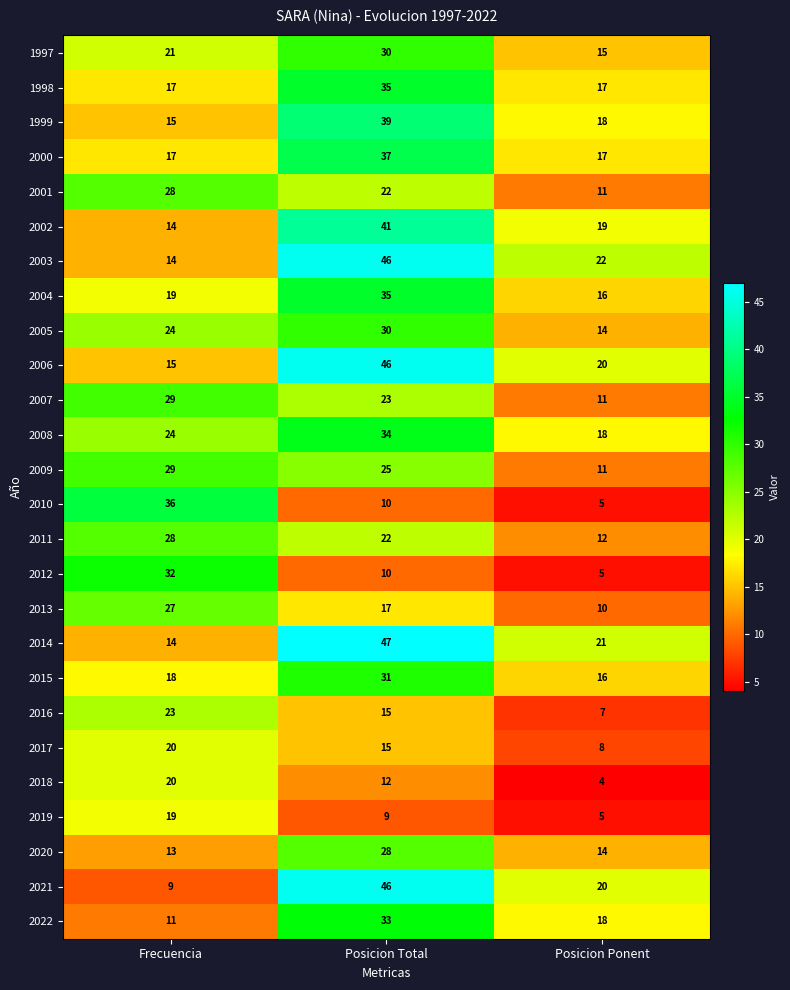

Which category has the lowest value in the 2015 series?

Posicion Ponent